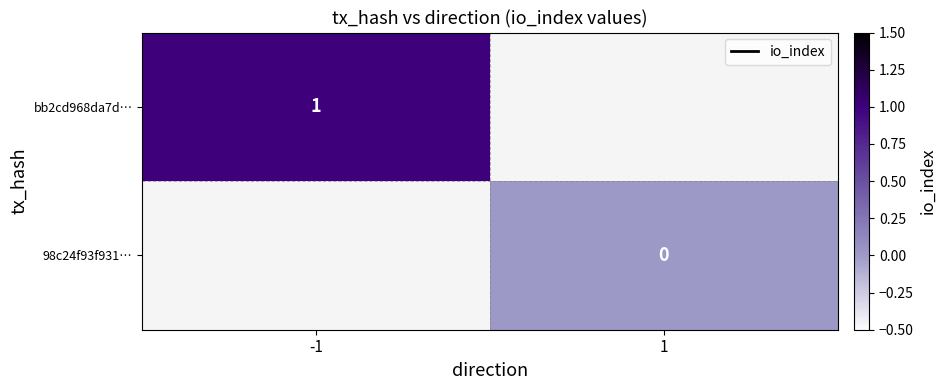

Is the value of 98c24f93f931… at 1 greater than the value of bb2cd968da7d… at -1?

No